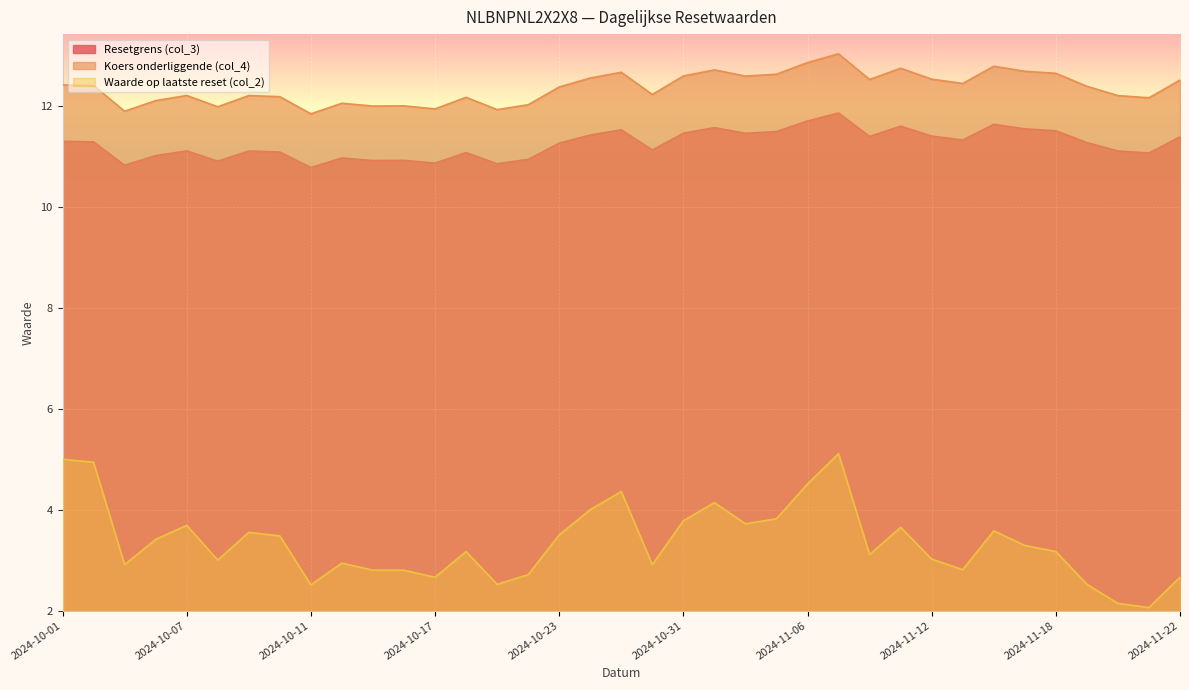

What is the smallest value displayed?

2.1